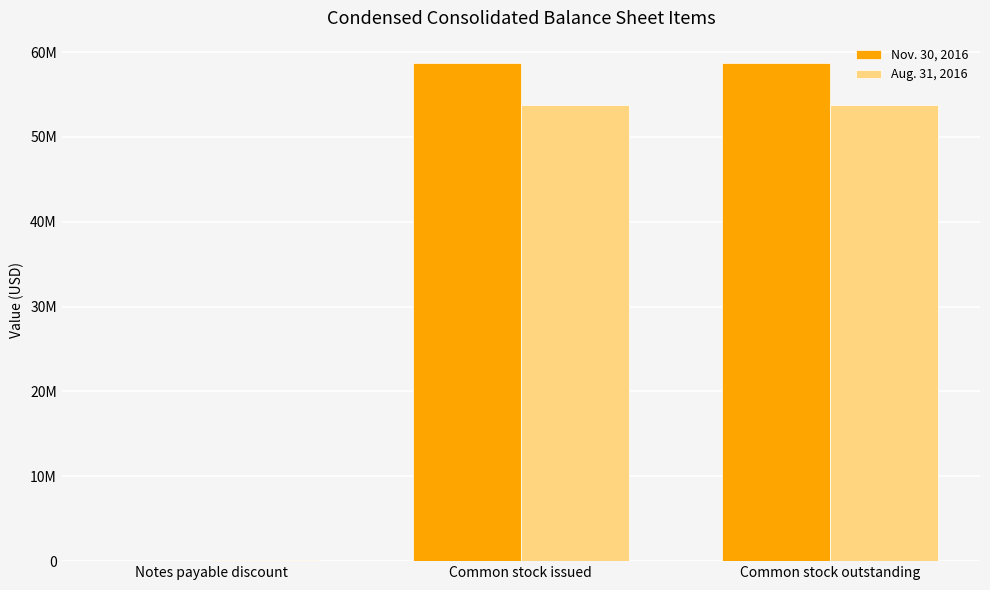

What are all the series names shown in the legend?

Nov. 30, 2016, Aug. 31, 2016